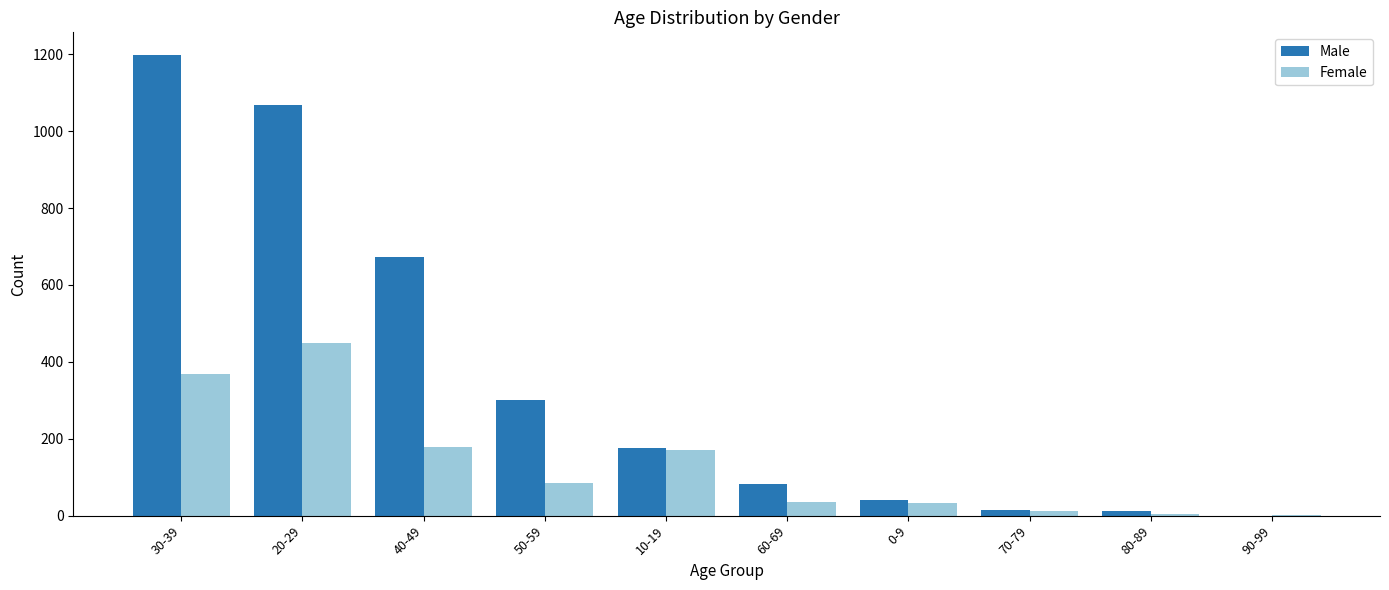

How many groups of bars are there?

10